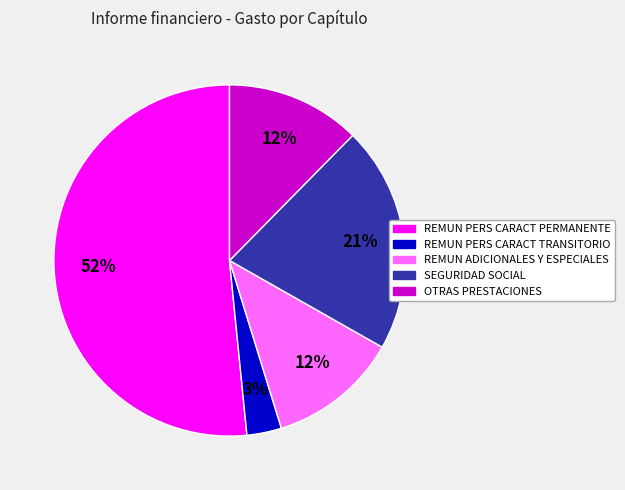

Between REMUN PERS CARACT PERMANENTE and REMUN ADICIONALES Y ESPECIALES, which is larger?

REMUN PERS CARACT PERMANENTE